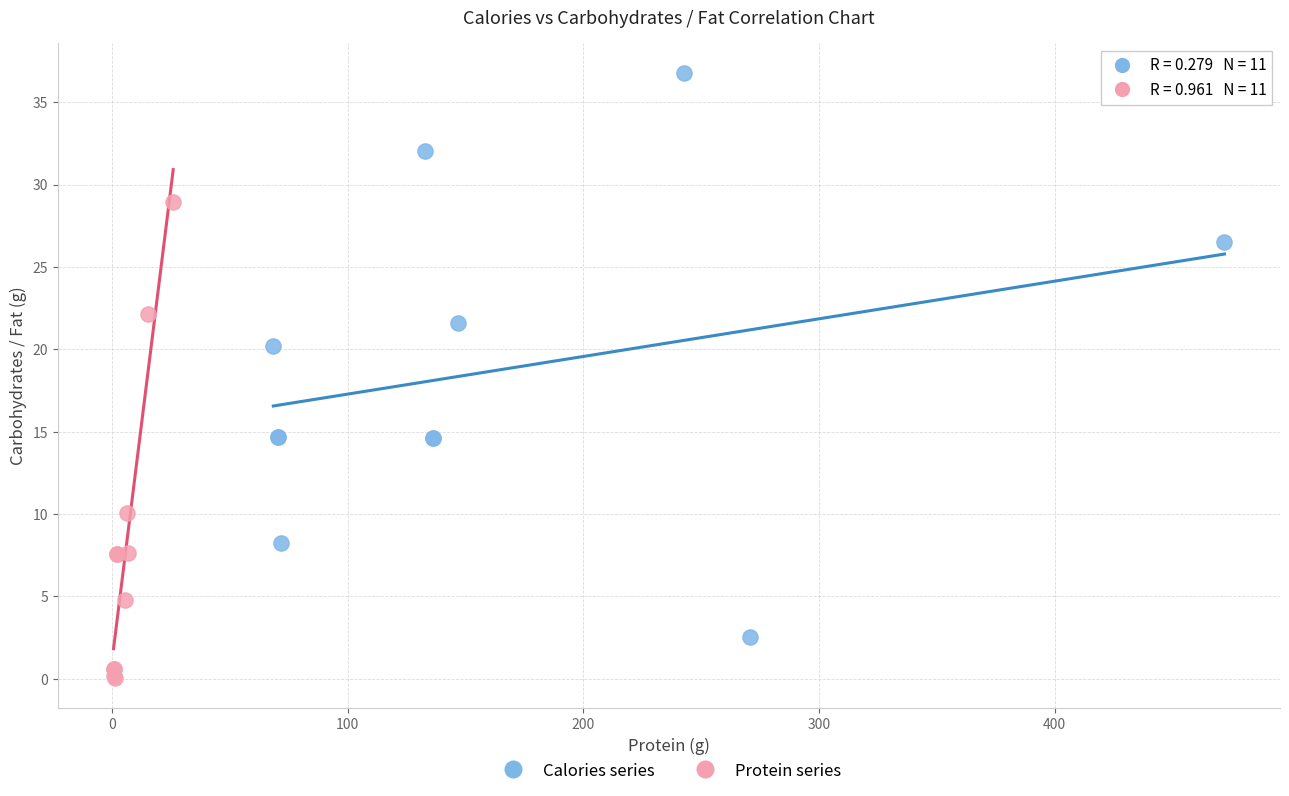

Which series reaches the minimum Y coordinate?

Protein series